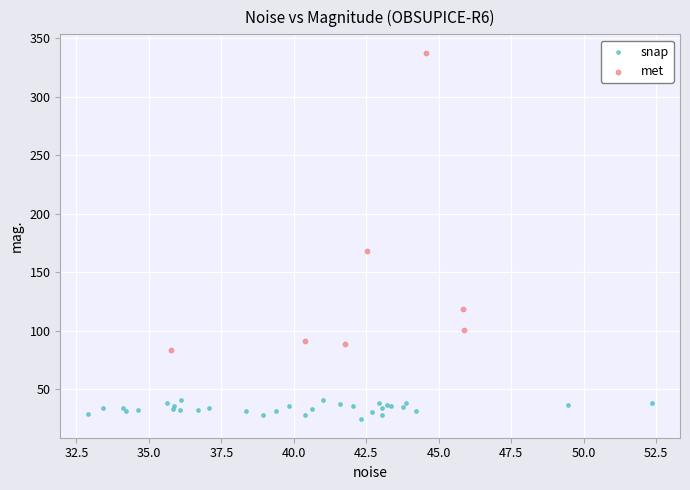

Which series contains the lowest Y value?

snap